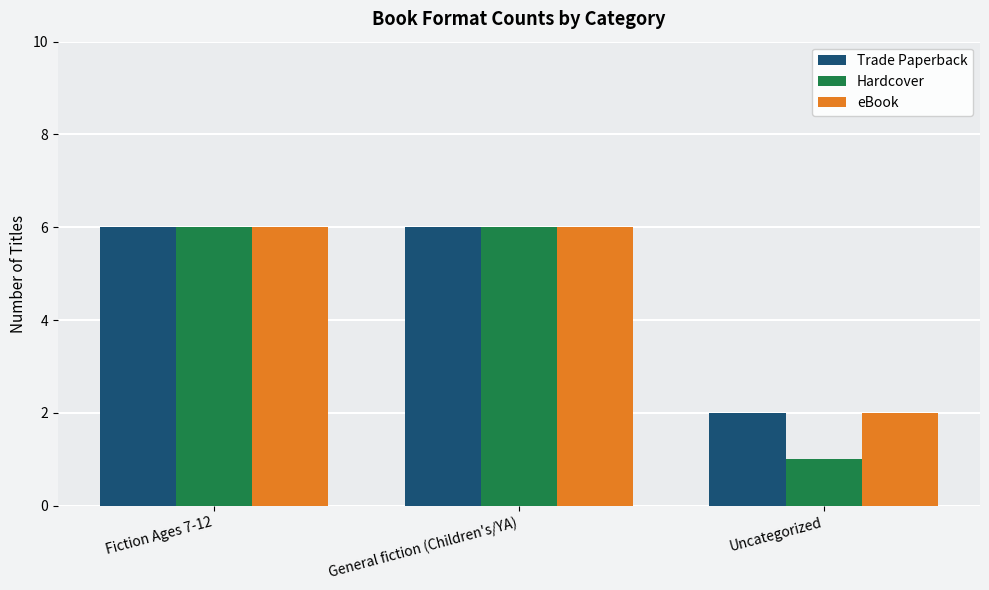

What is the sum of the Trade Paperback values at General fiction (Children's/YA) and Fiction Ages 7-12?

12